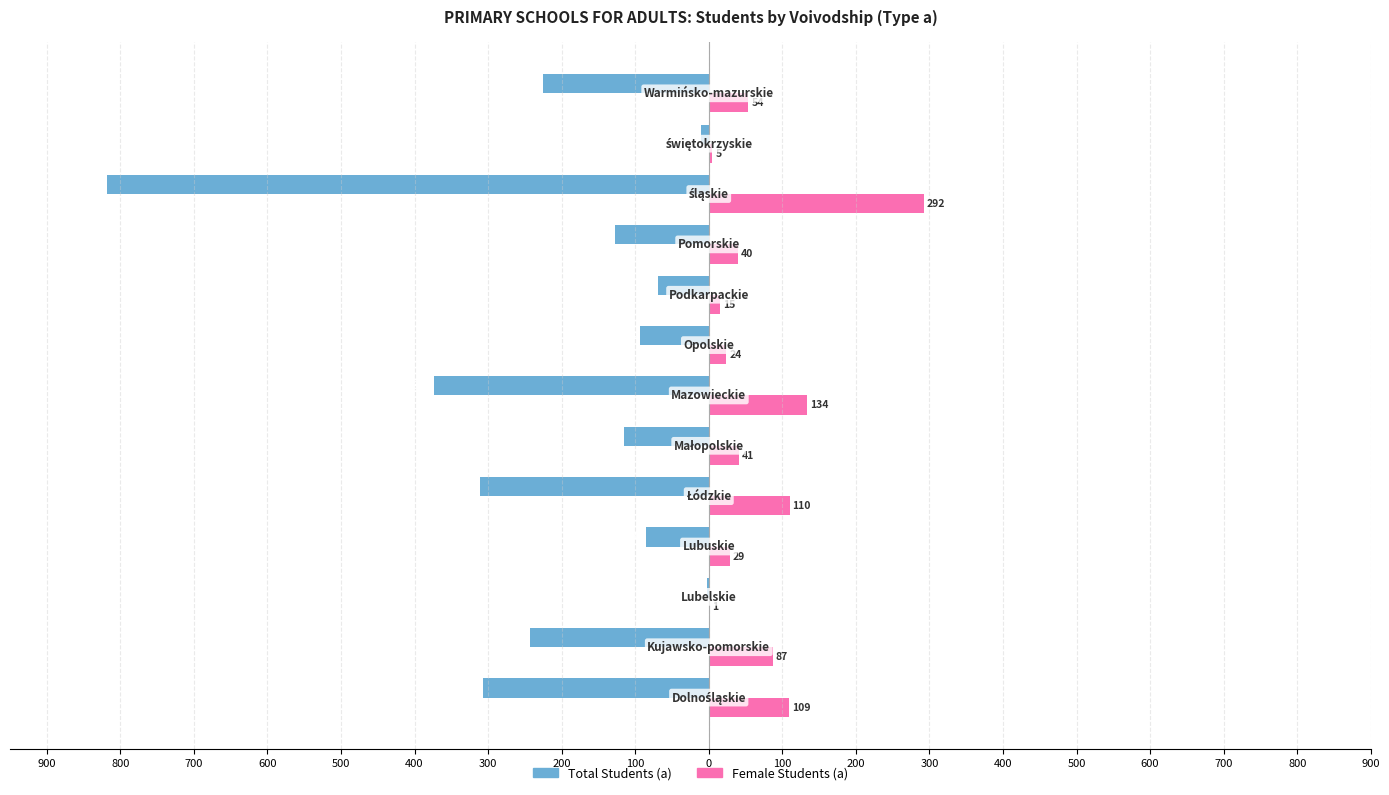

What are all the series names shown in the legend?

Total Students (a), Female Students (a)